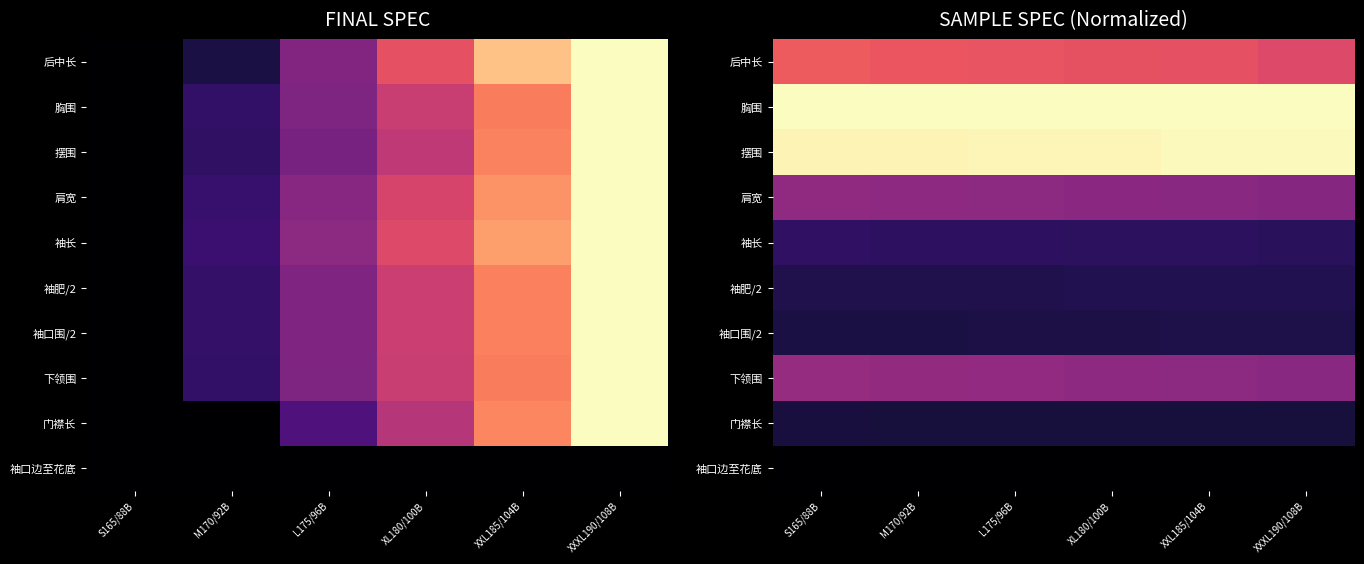

True or false: 后中长 has a value of 0.3 at XXL185/104B.

False